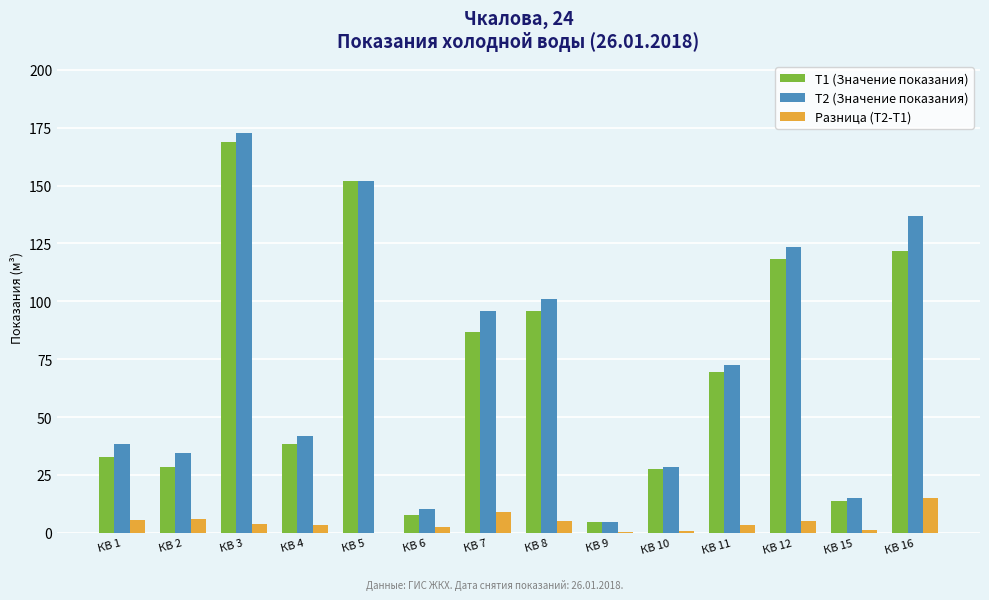

What is the maximum value shown in the chart?

172.7